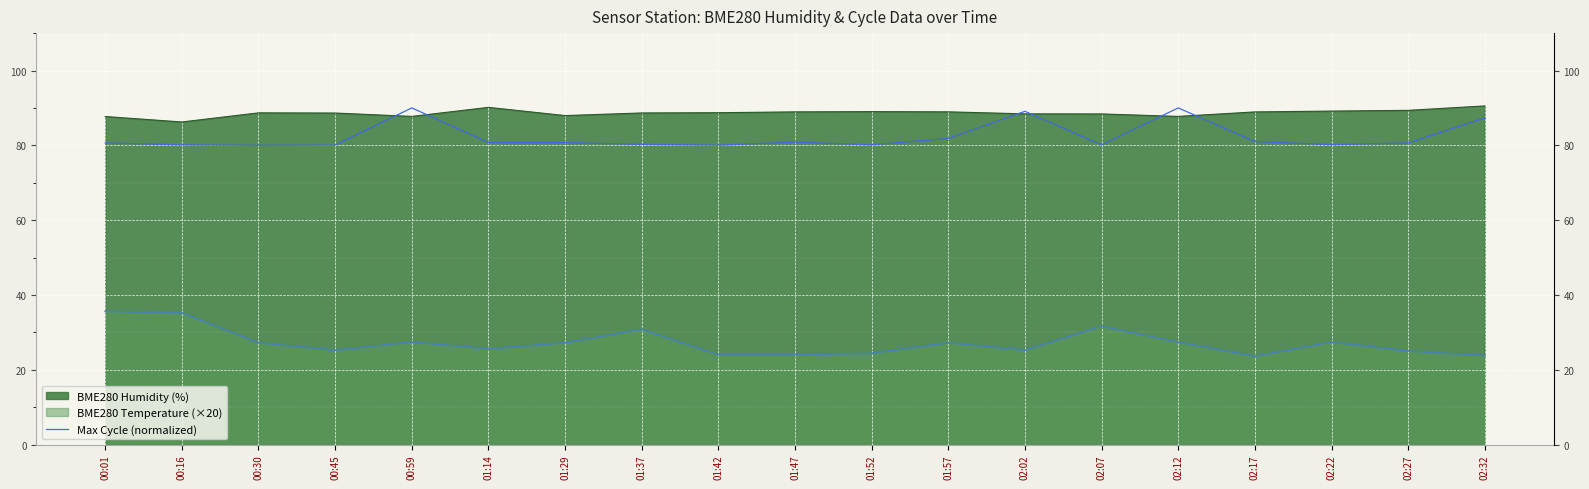

Where is the data nearest to the value 85?

02:32